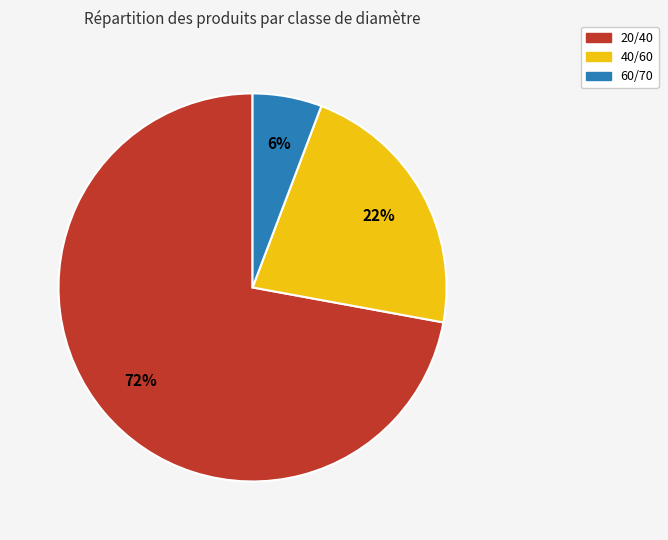

What is the ratio of the value at 20/40 to the value at 40/60?

3.3